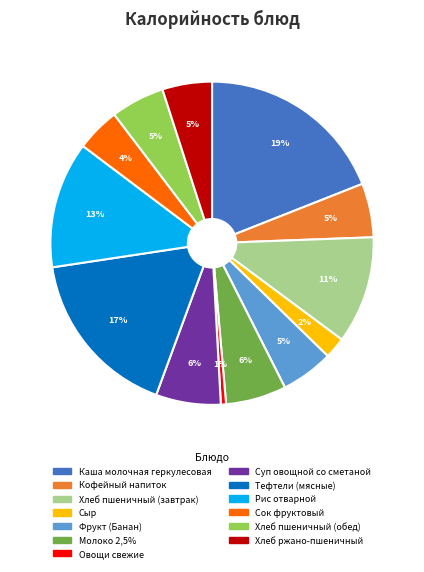

Which has a higher value, Тефтели (мясные) or Кофейный напиток?

Тефтели (мясные)